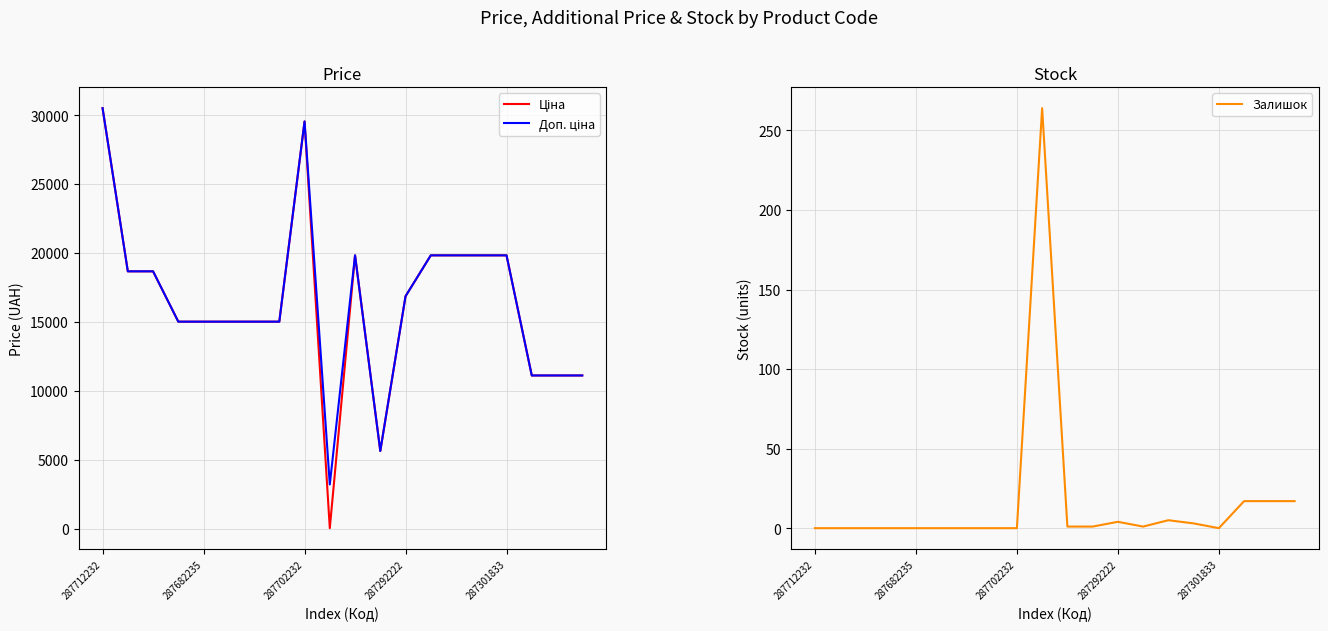

The Ціна series shows 23088.8 at 5. True or false?

False